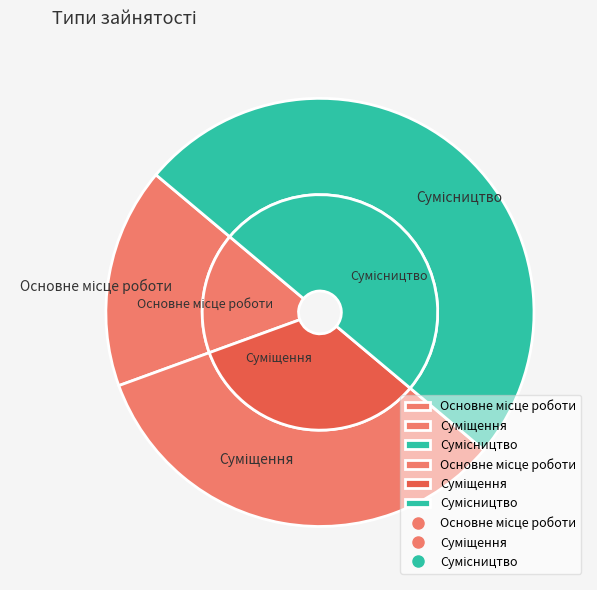

The Сумісництво slice represents 50% of the pie. True or false?

True